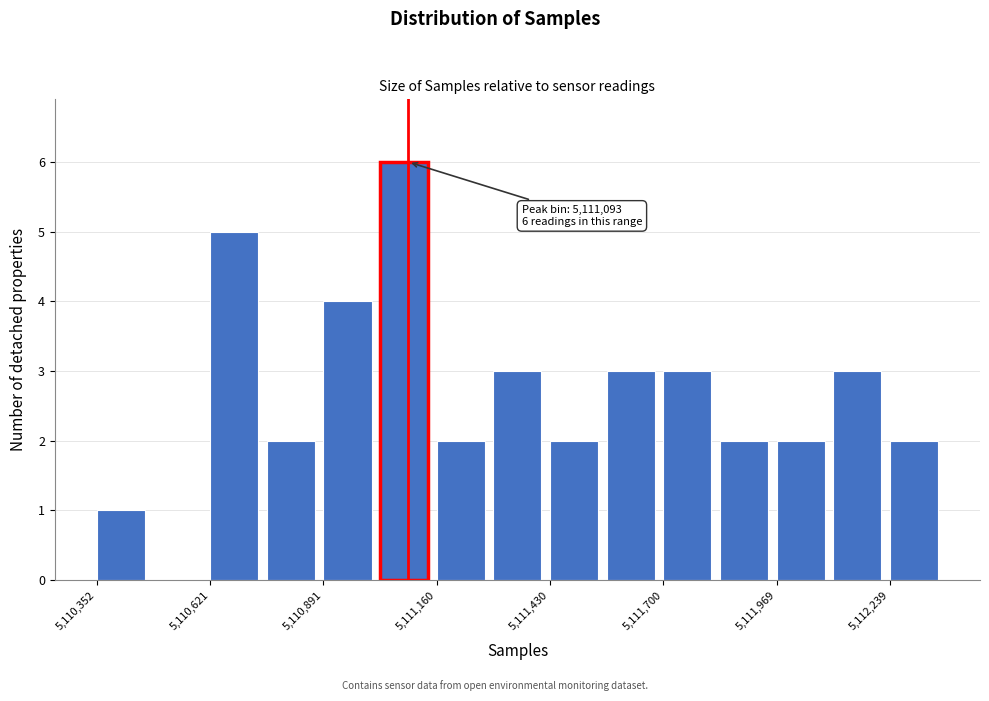

Around what value on the x-axis is the tallest bar? Give the approximate position of its centre, as read against the axis.

5111100